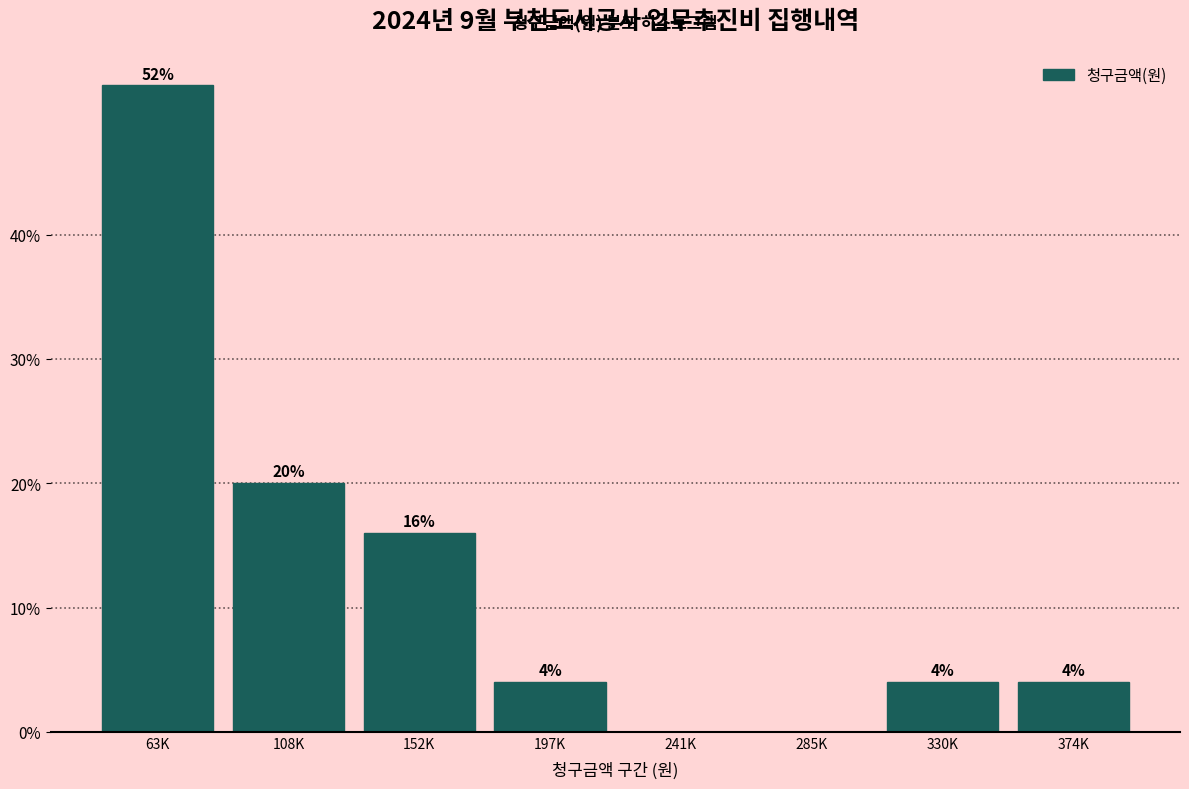

Reading left to right, list all the values displayed in this chart.

63K=52	108K=20	152K=16	197K=4	241K=0	285K=0	330K=4	374K=4